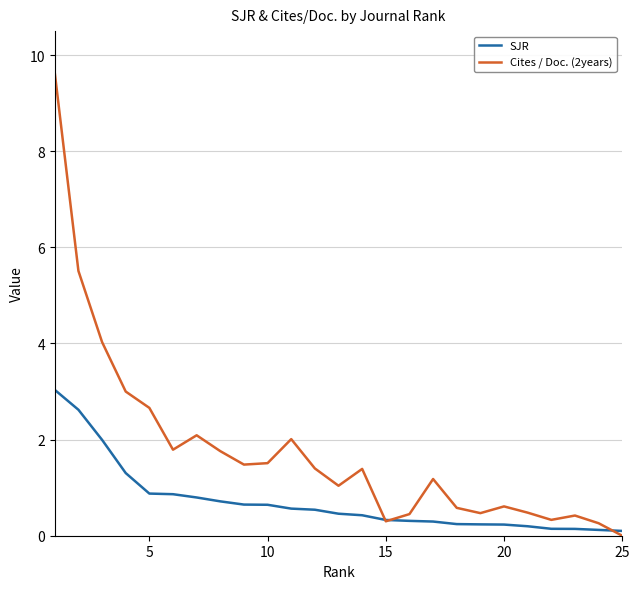

Which series has the largest total across all categories?

Cites / Doc. (2years)